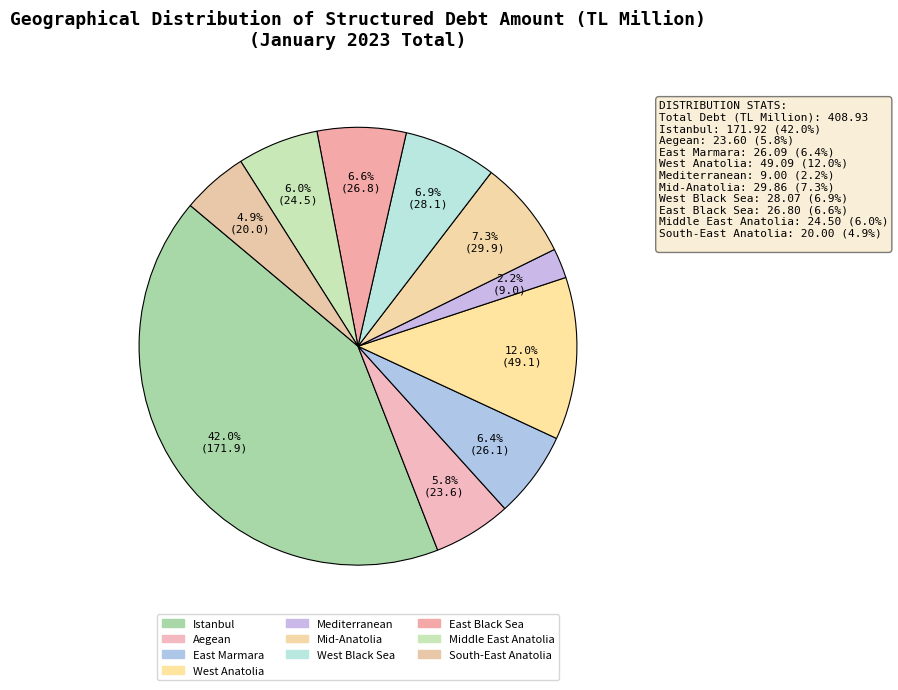

Which category has the biggest portion of the pie?

Istanbul